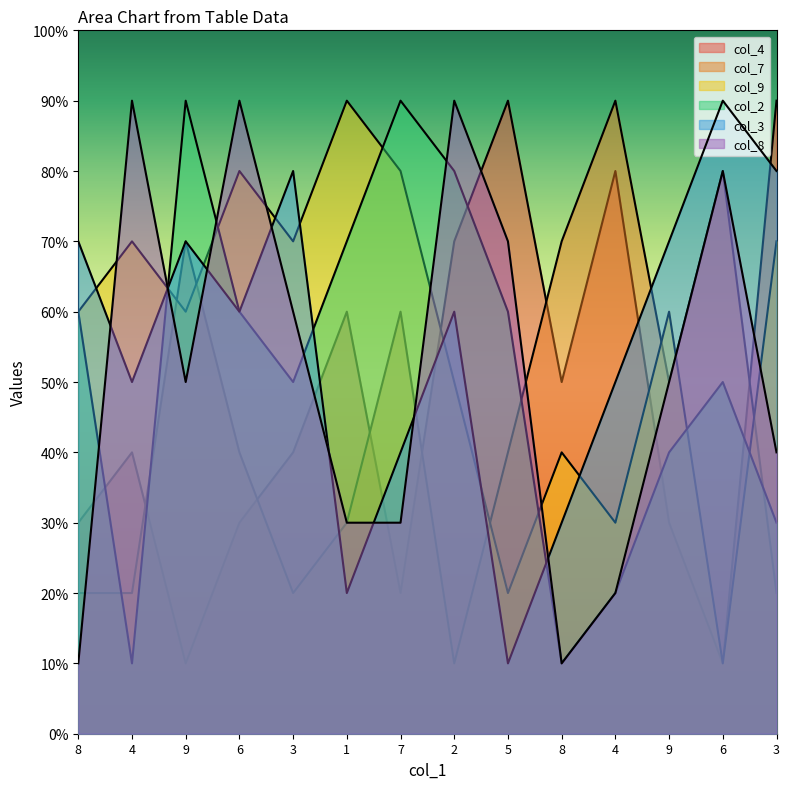

Which series changed the most between 7 and 4?

col_2